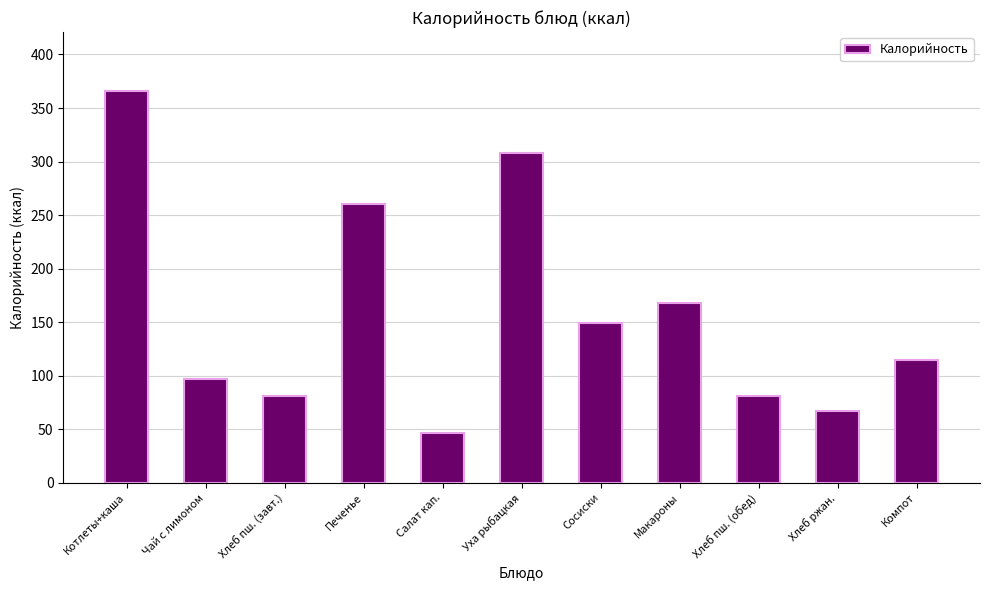

What is the minimum value shown in the chart?

47